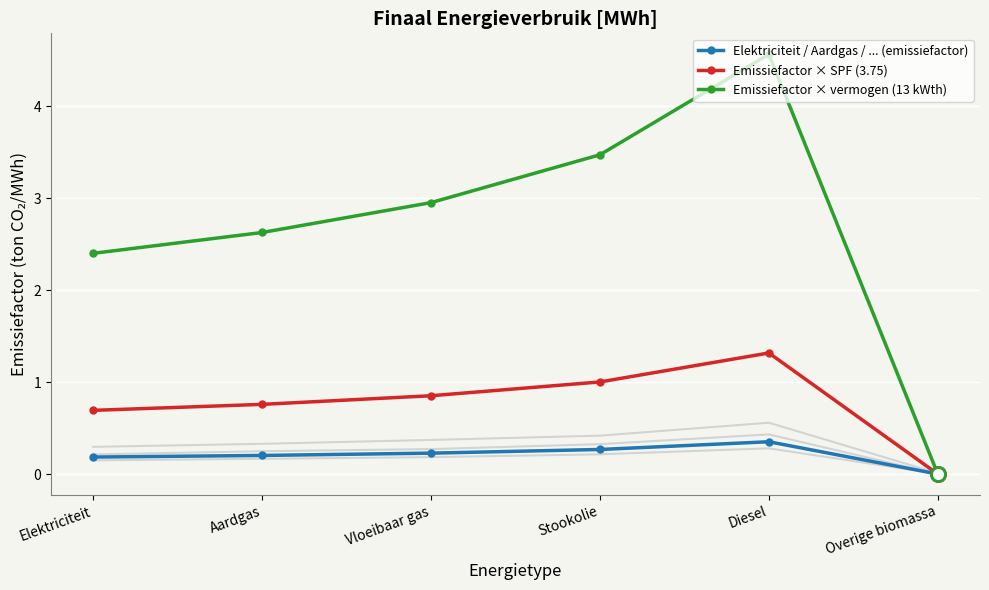

How many values in the Emissiefactor × vermogen (13 kWth) series exceed 2?

5